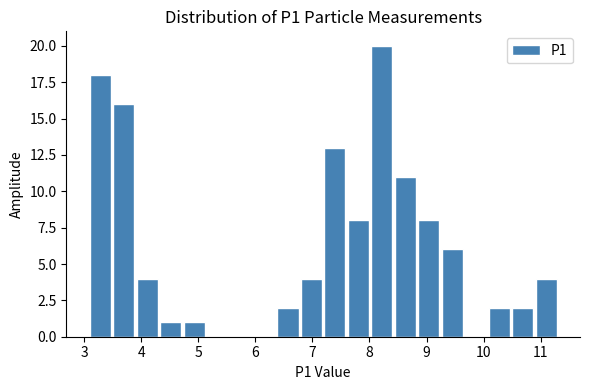

How tall is the bar that spans 4.7 to 5.1 on the x-axis? Neither the bar edges nor the heights are printed on the chart, so give them approximately, as read against the axes.

1